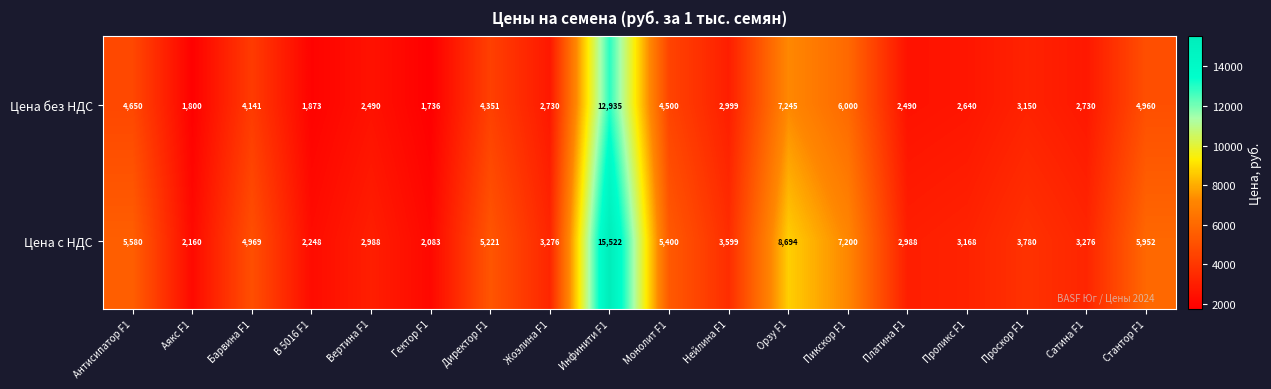

The value of Цена с НДС at Барвина F1 is 4969. True or false?

True